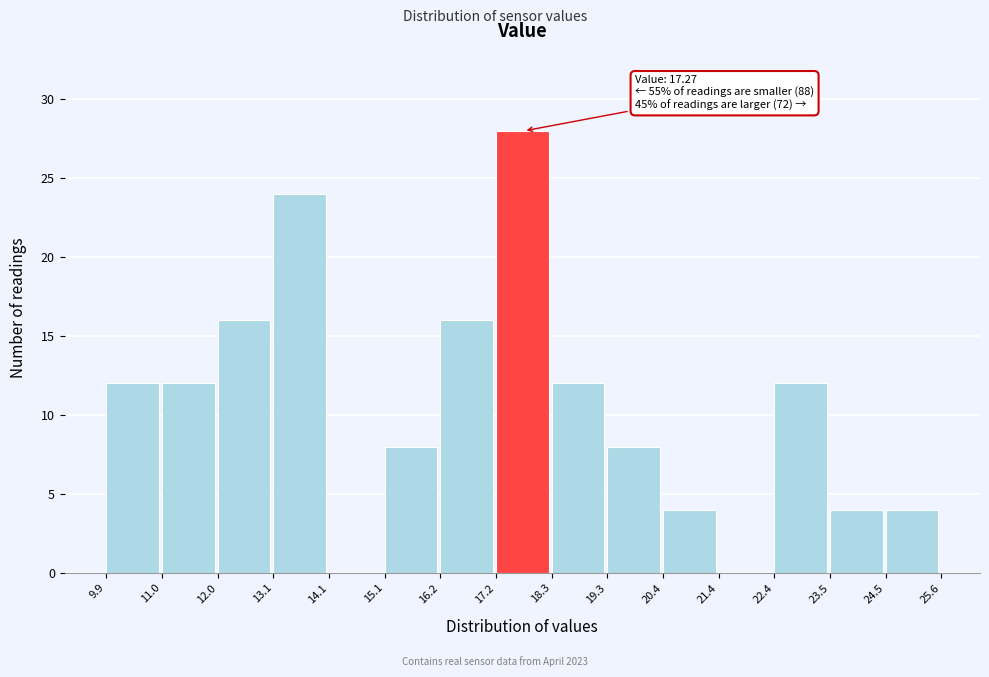

Over which range of the x-axis is the bar tallest?

17.2 to 18.3